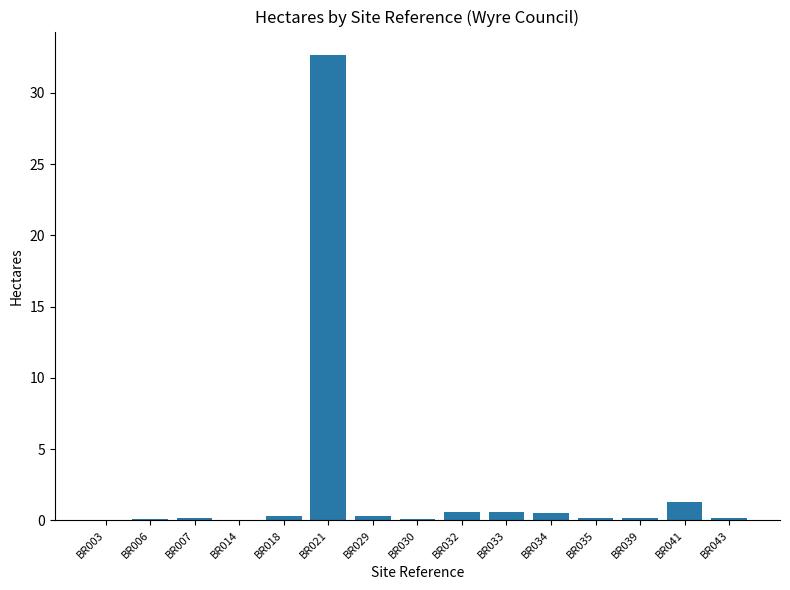

Which category has the highest value across all series?

BR021